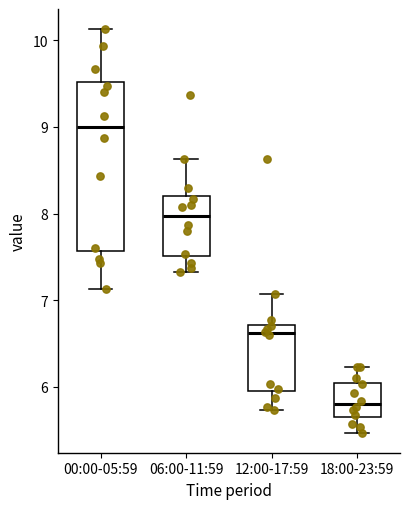

Reading left to right, read every box against the y-axis: the position of its median line, the range the box covers, and the ends of its whiskers. The values are not printed on the chart, so give them approximately, as read against the axis.

00:00-05:59: median 9.0, box 7.6 to 9.5, whiskers 7.1 to 10.1
06:00-11:59: median 8.0, box 7.5 to 8.2, whiskers 7.3 to 8.6
12:00-17:59: median 6.6, box 5.9 to 6.7, whiskers 5.7 to 7.1
18:00-23:59: median 5.8, box 5.6 to 6.0, whiskers 5.5 to 6.2